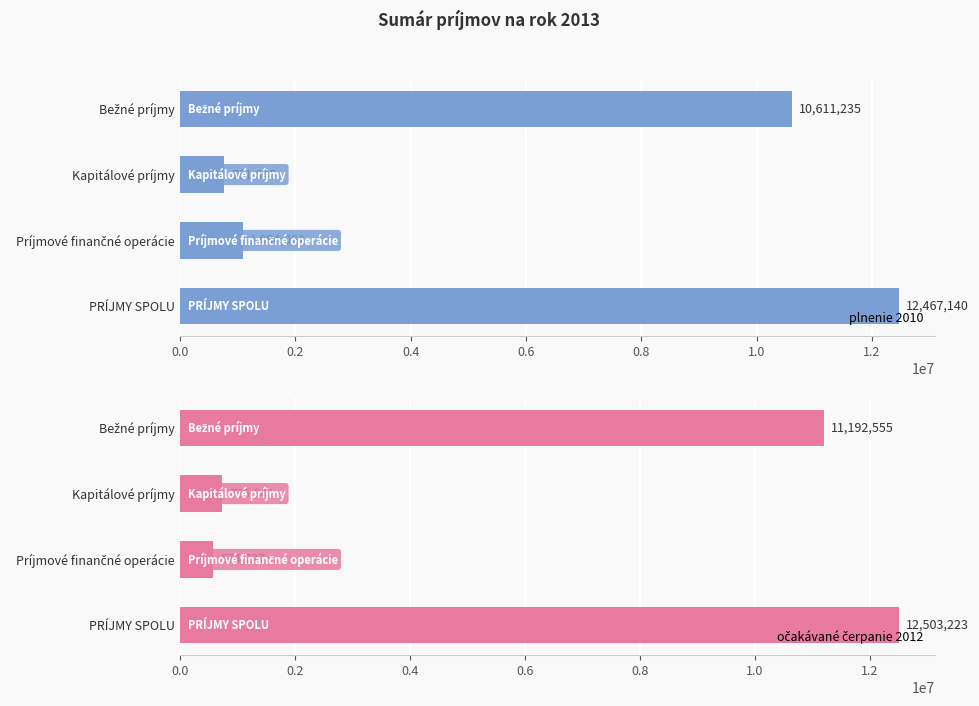

Which series has the largest total across all categories?

očakávané čerpanie 2012